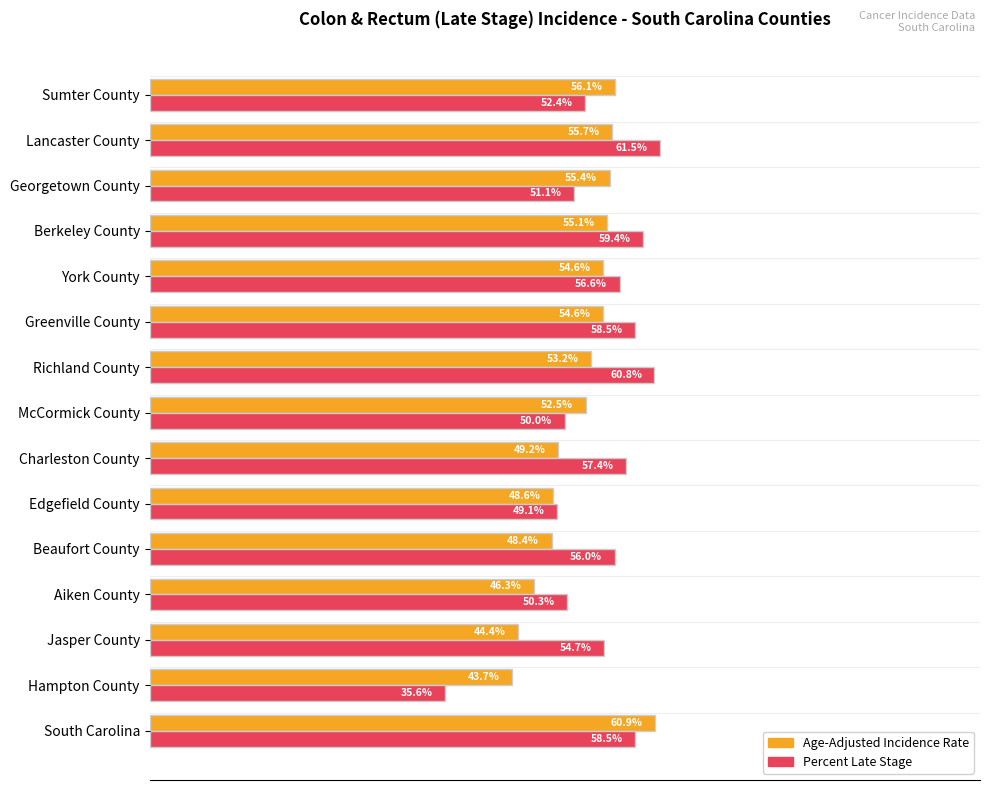

Where is Age-Adjusted Incidence Rate nearest to the value 52?

McCormick County